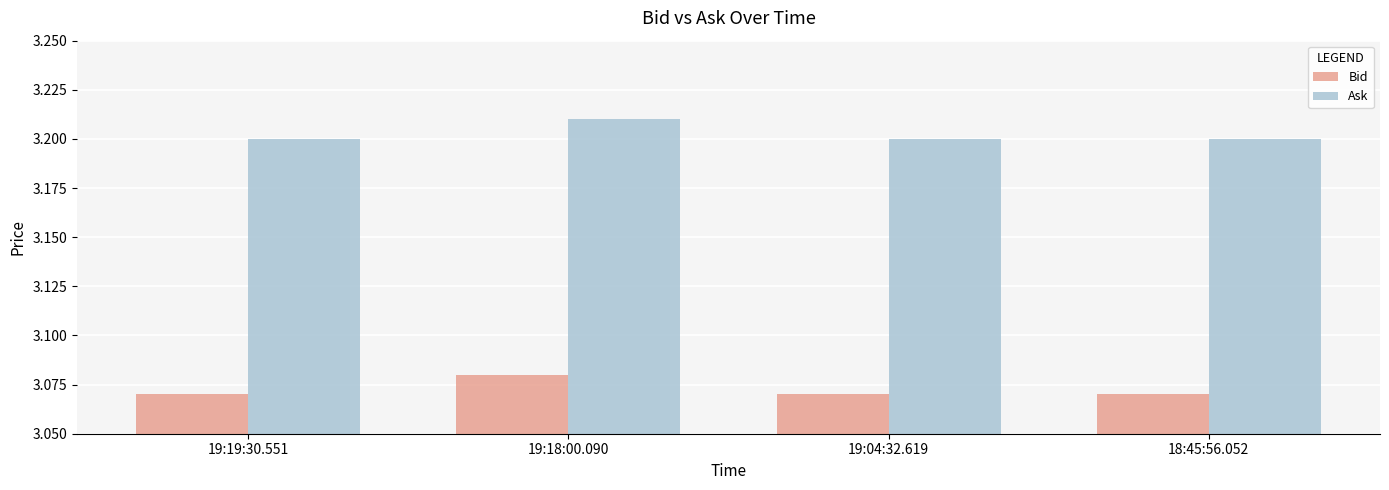

How many groups of bars are there?

4